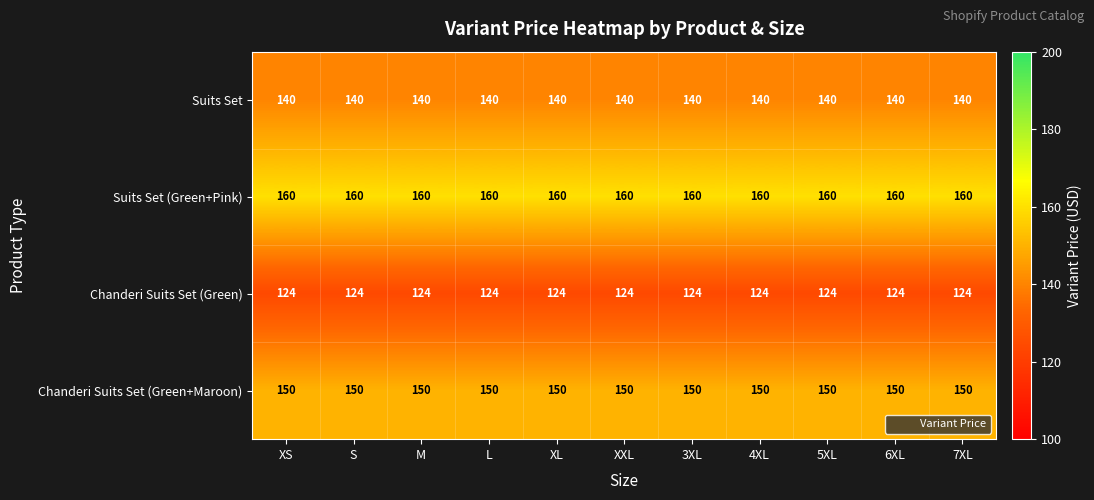

What is the sum of all Chanderi Suits Set (Green+Maroon) values?

1650